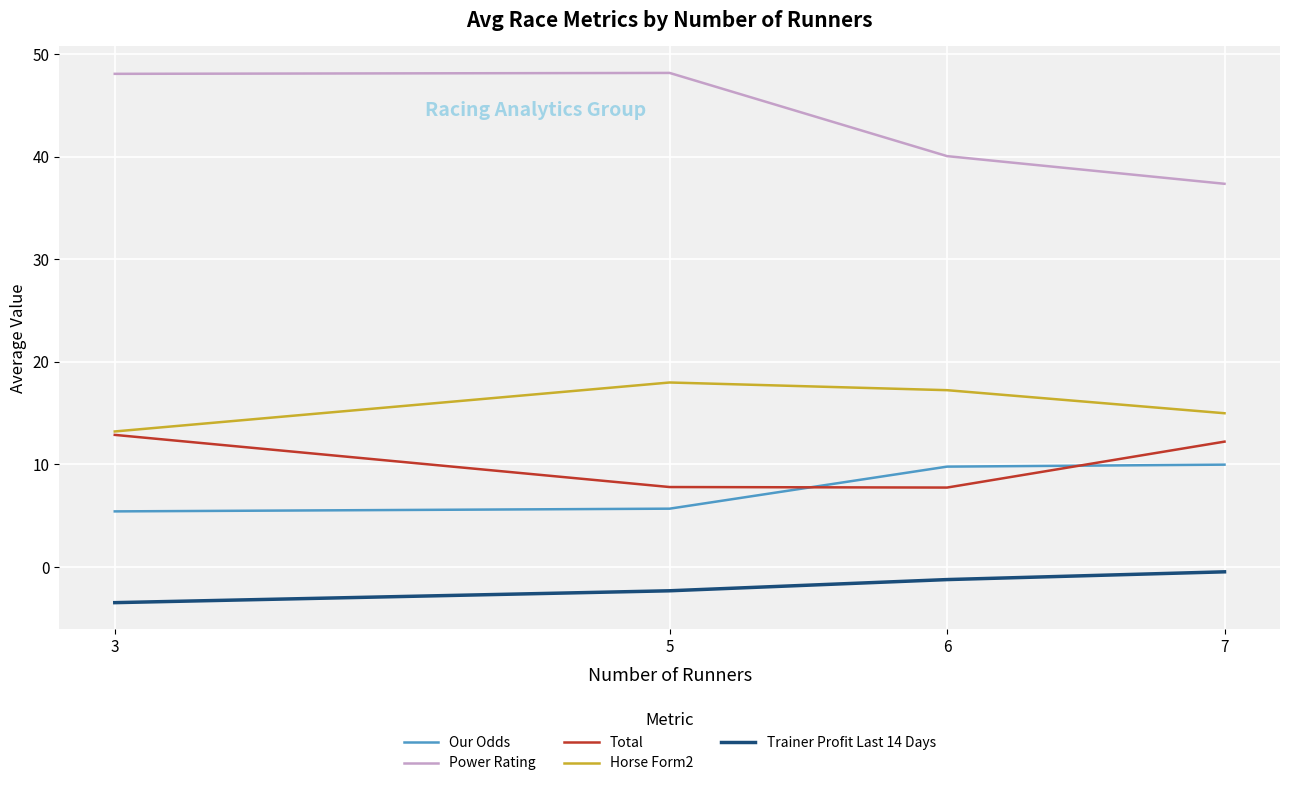

What are all the series names shown in the legend?

Our Odds, Power Rating, Total, Horse Form2, Trainer Profit Last 14 Days